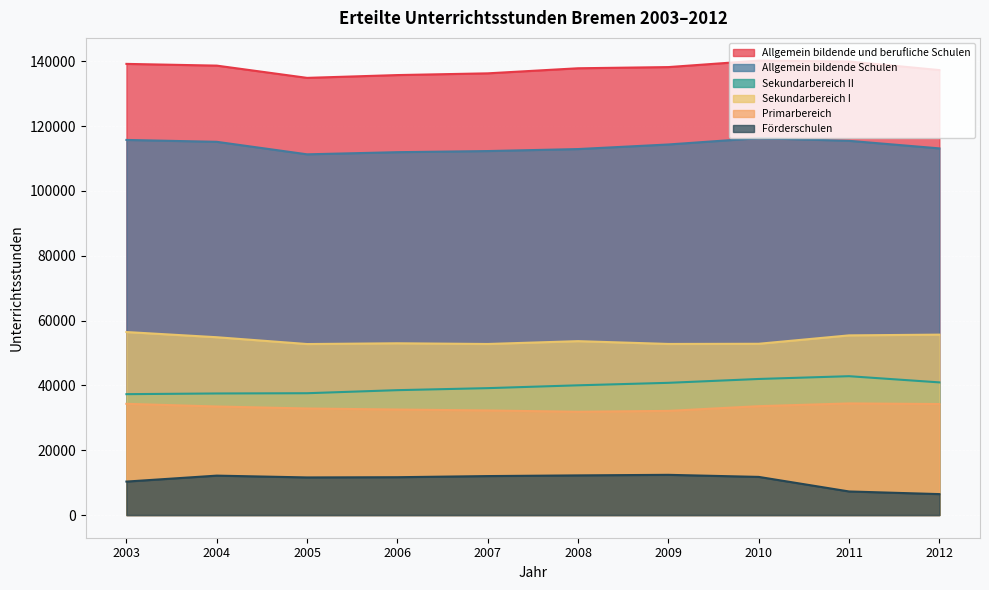

Which series changed the most between 2010 and 2012?

Förderschulen